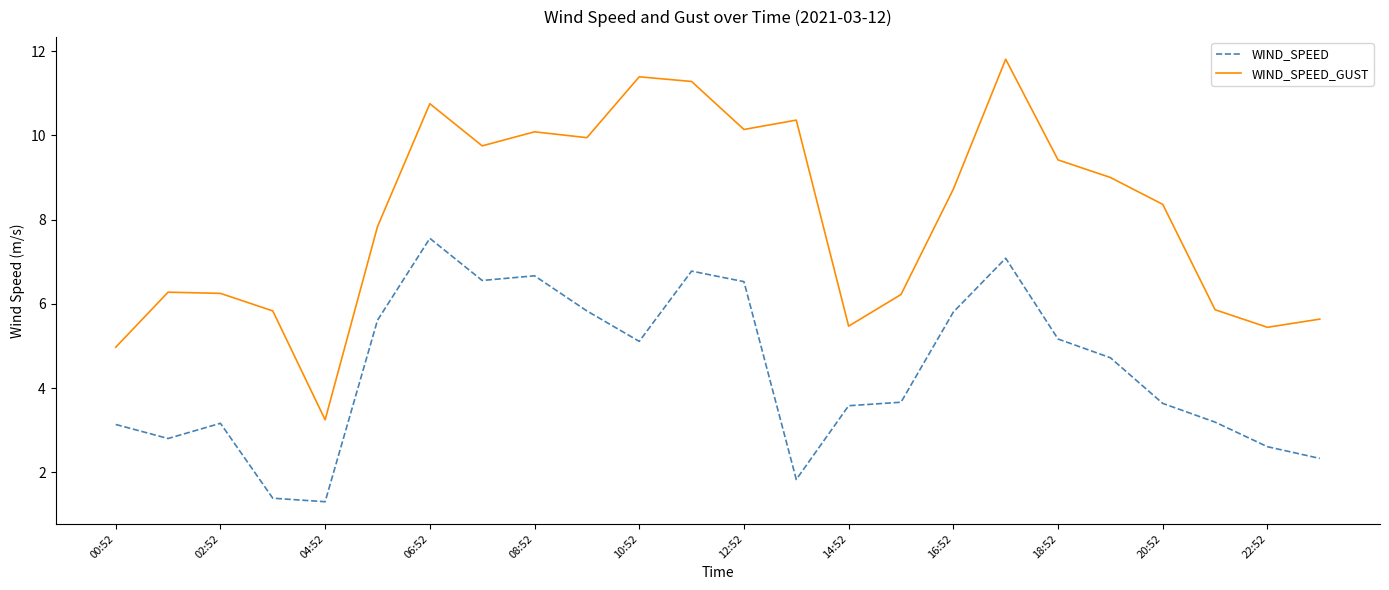

Count the number of data series in this chart.

2